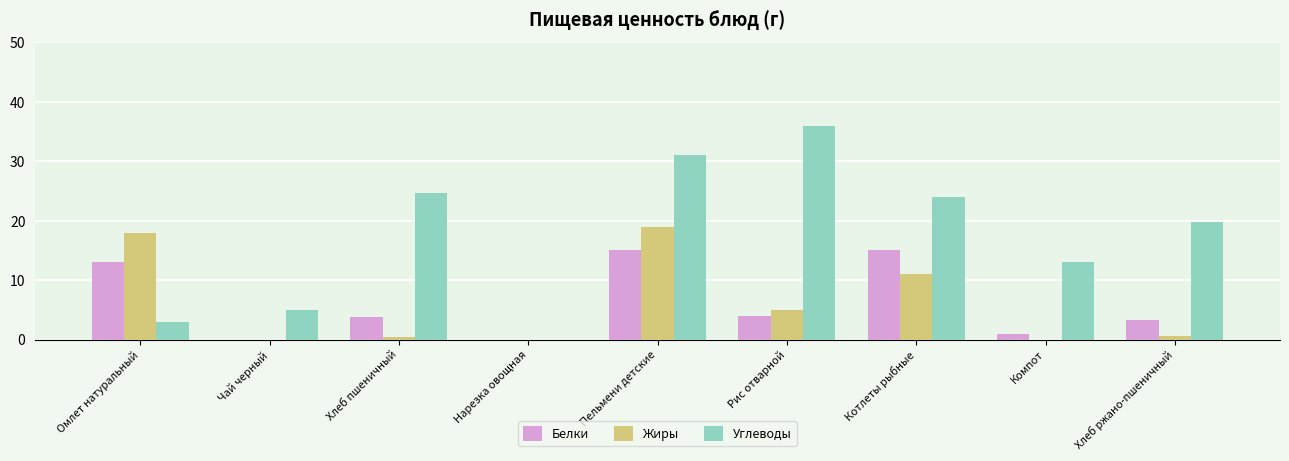

What is the approximate value of Жиры at Пельмени детские?

19.0